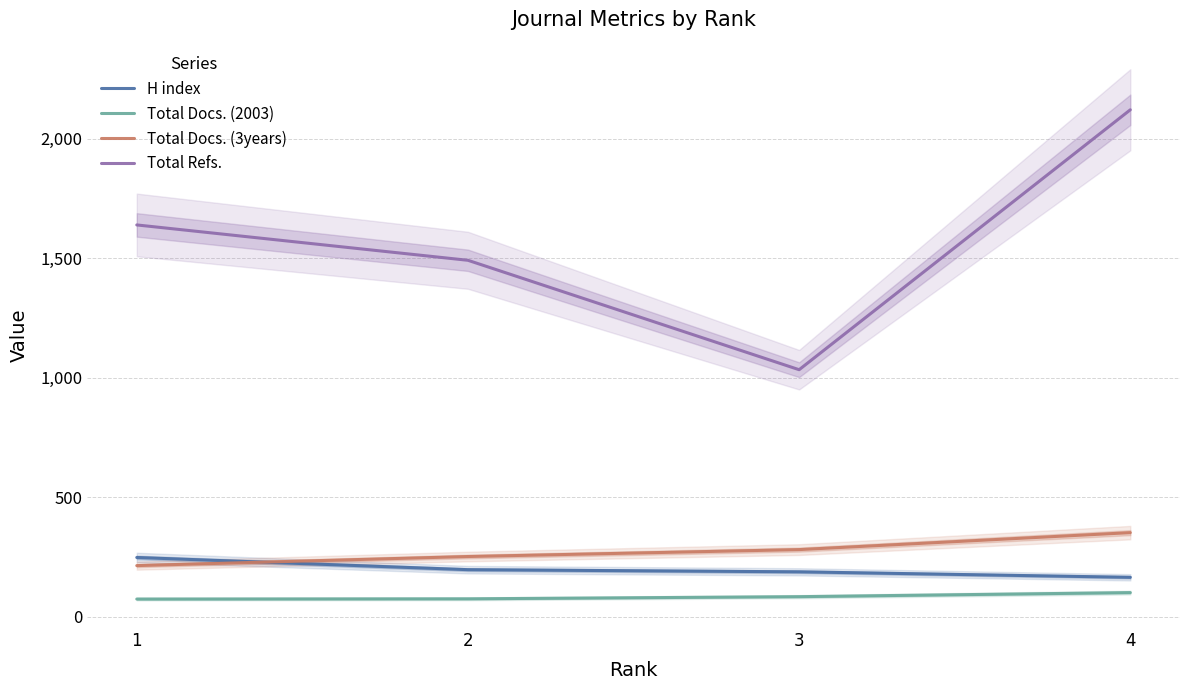

Count the Total Refs. values in the range 1492 to 2122.

3